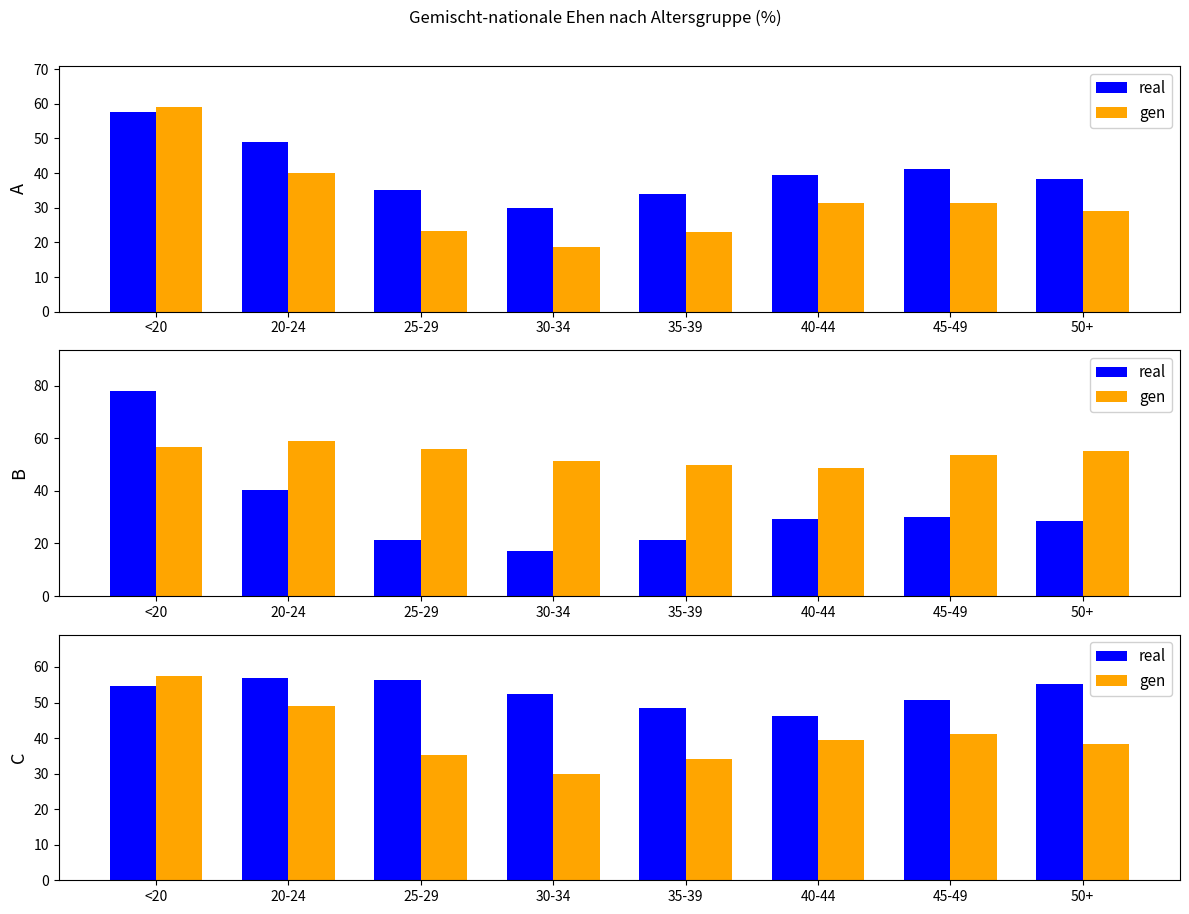

How many values in the gen series exceed 39?

4